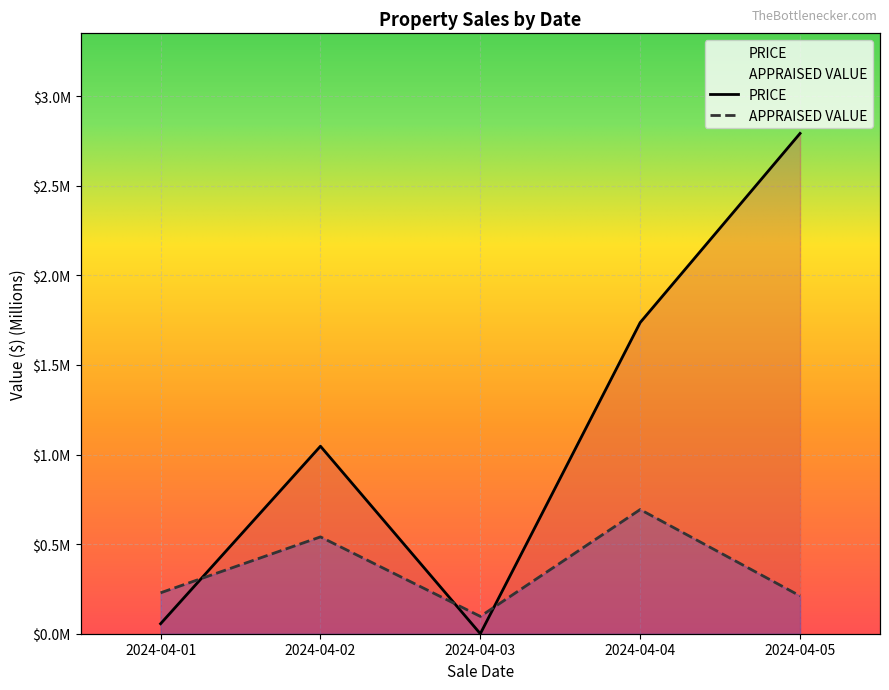

What is the sum of all APPRAISED VALUE values?

1.8